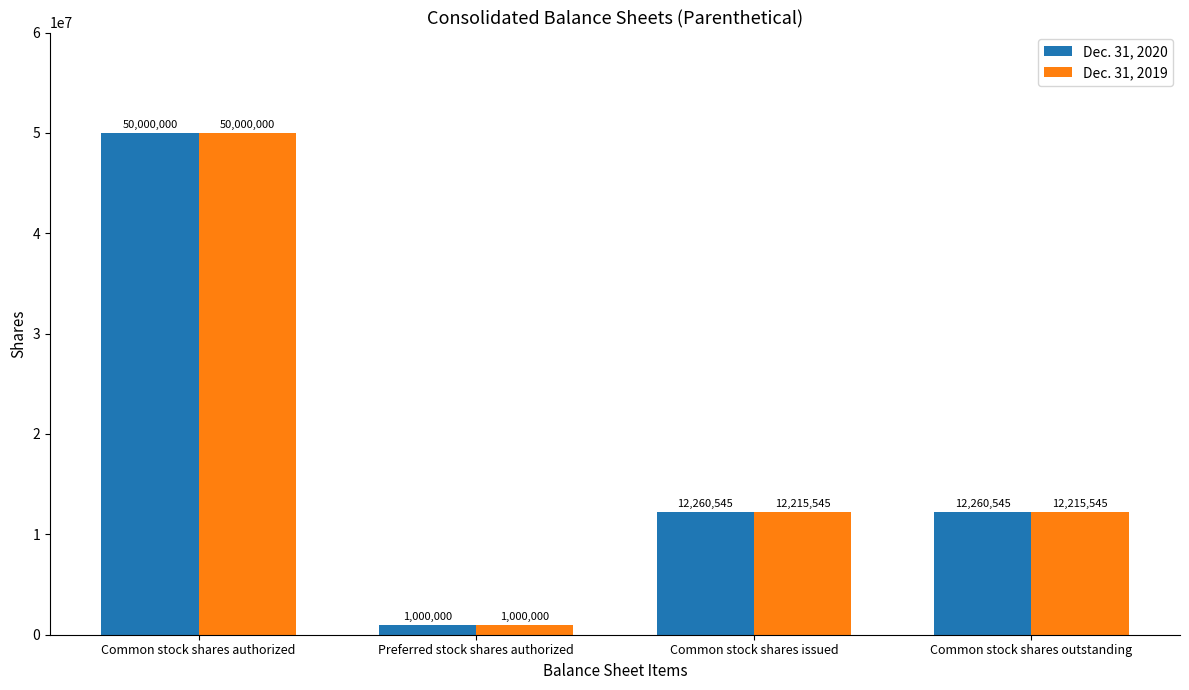

What is the label of the 2nd bar from the right?

Common stock shares issued